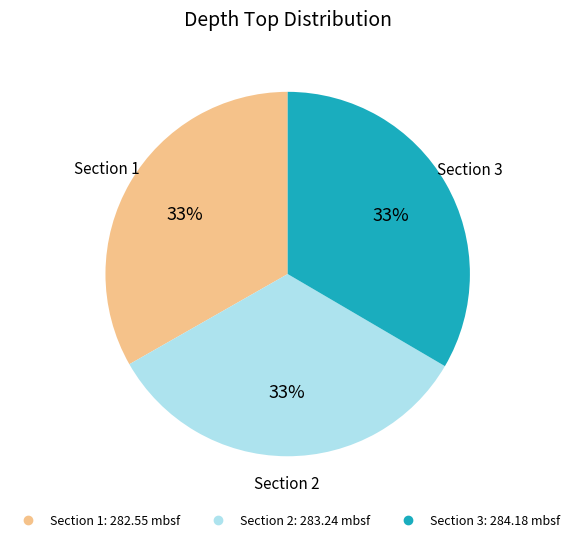

Combined, do Section 1 and Section 2 account for over 50%?

Yes